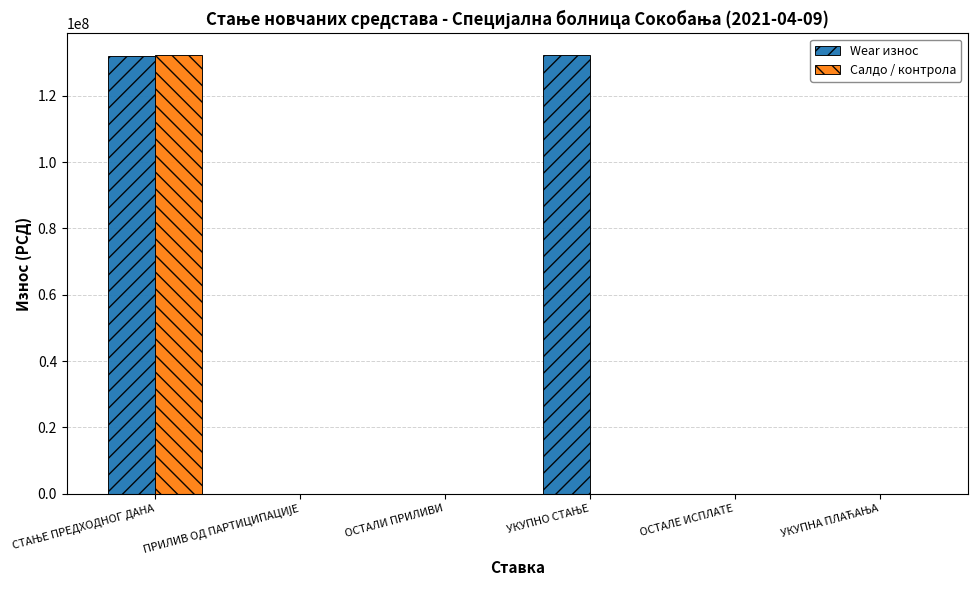

True or false: Салдо / контрола has a value of -89716501.5 at ОСТАЛЕ ИСПЛАТЕ.

False